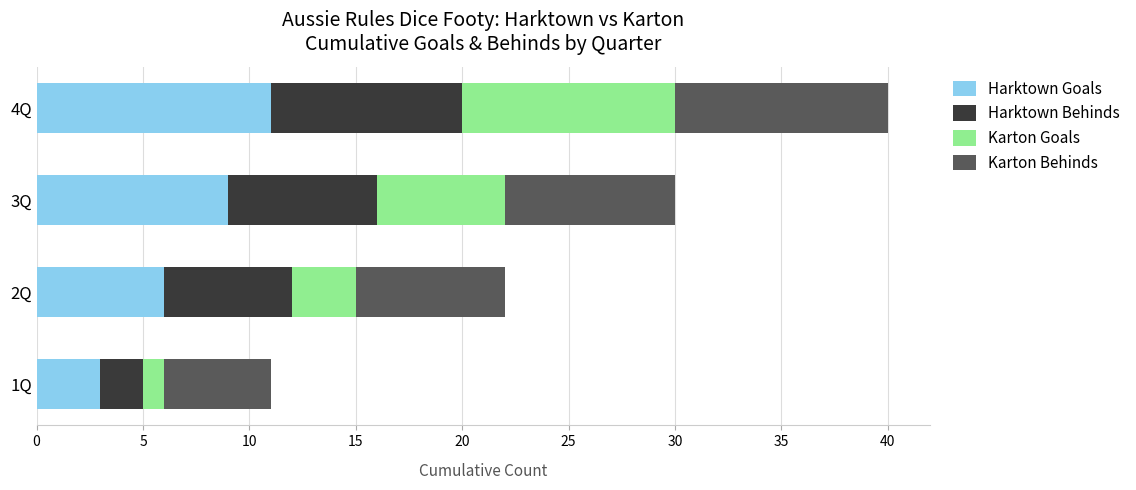

Is it true that Harktown Goals equals 9 at 3Q?

True